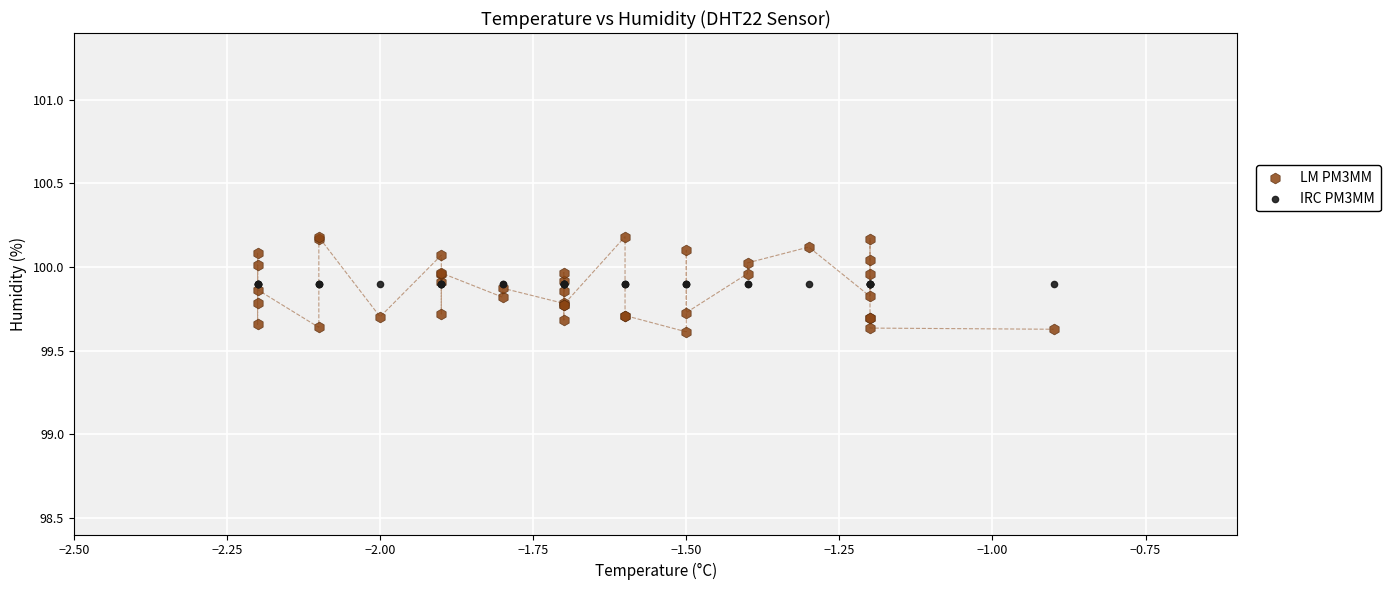

Which series reaches the minimum Y coordinate?

LM PM3MM